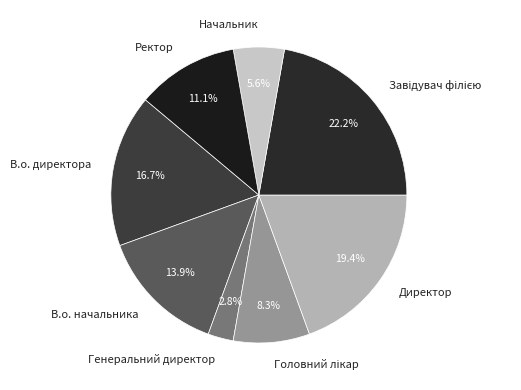

What percentage is the Начальник slice, to the nearest percent?

6%